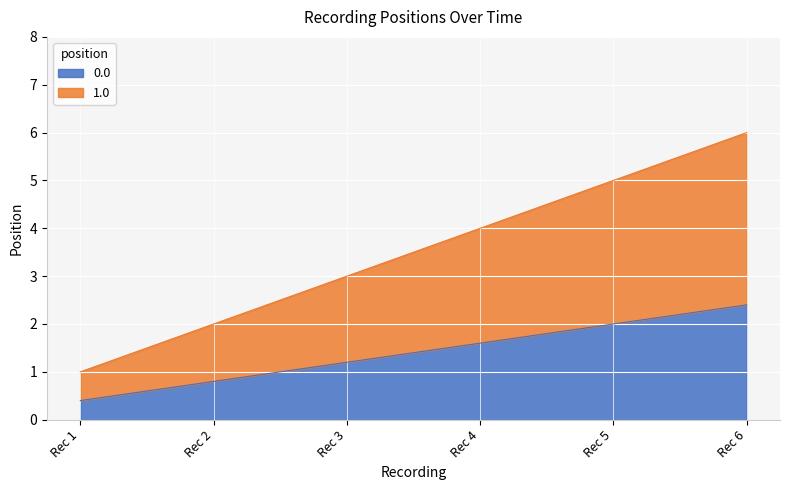

Is it true that 0.0 equals 0.5 at Rec 2?

False